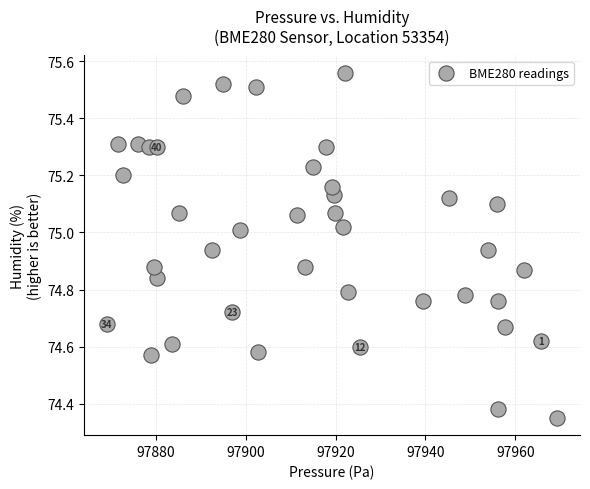

What is the range of Y values (max minus min)?

1.2